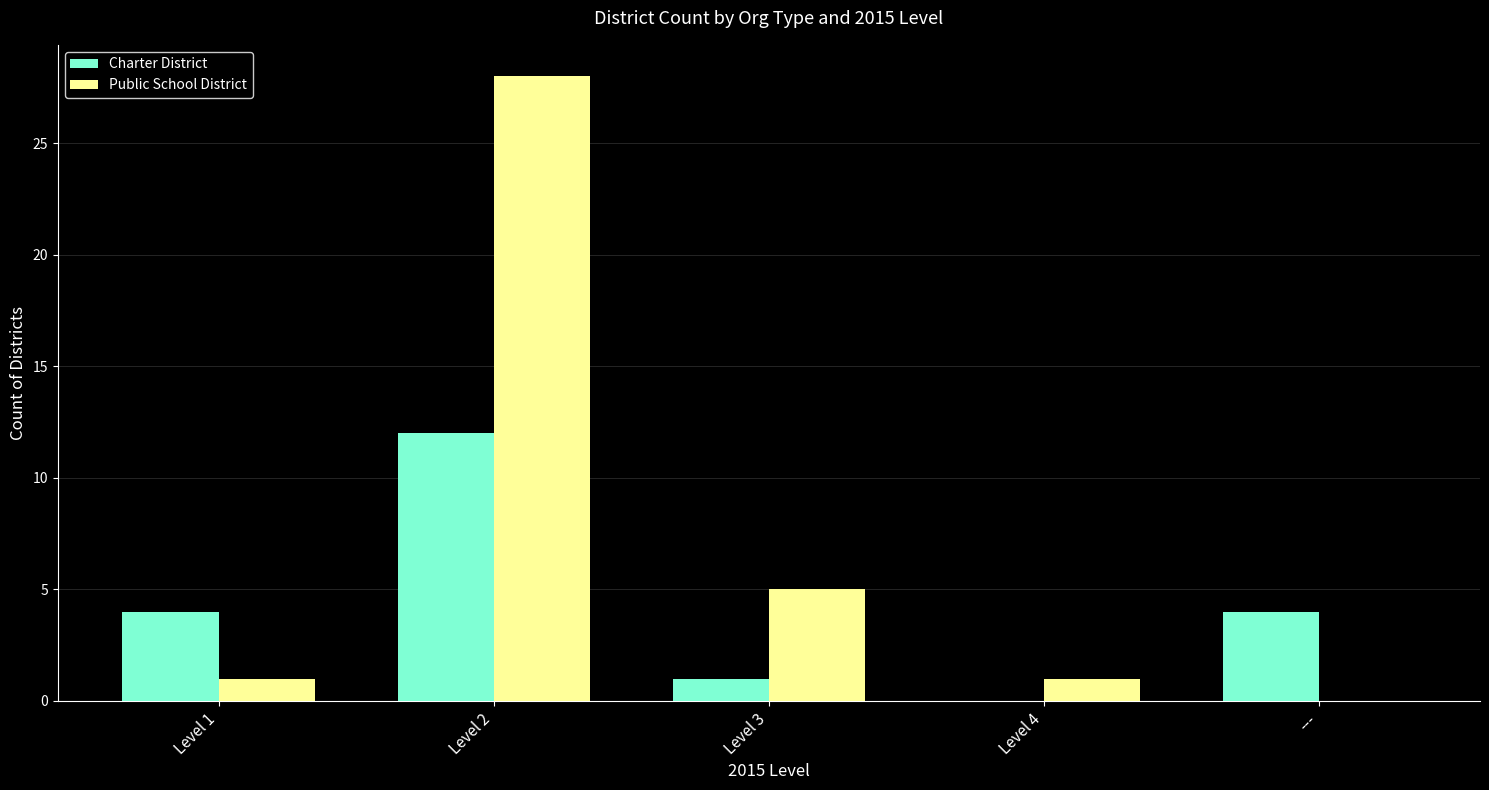

What is the spread (max minus min) of values at Level 1?

3